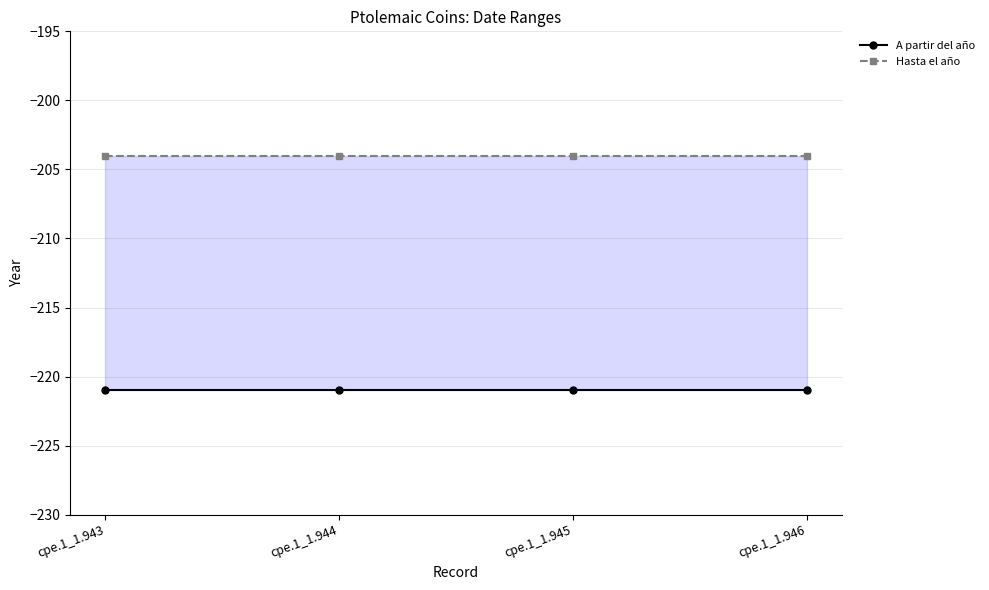

True or false: Hasta el año has a value of -129 at cpe.1_1.946.

False